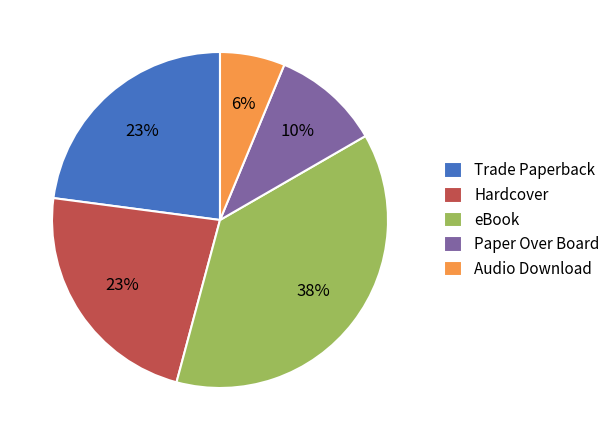

Which has a higher value, eBook or Trade Paperback?

eBook